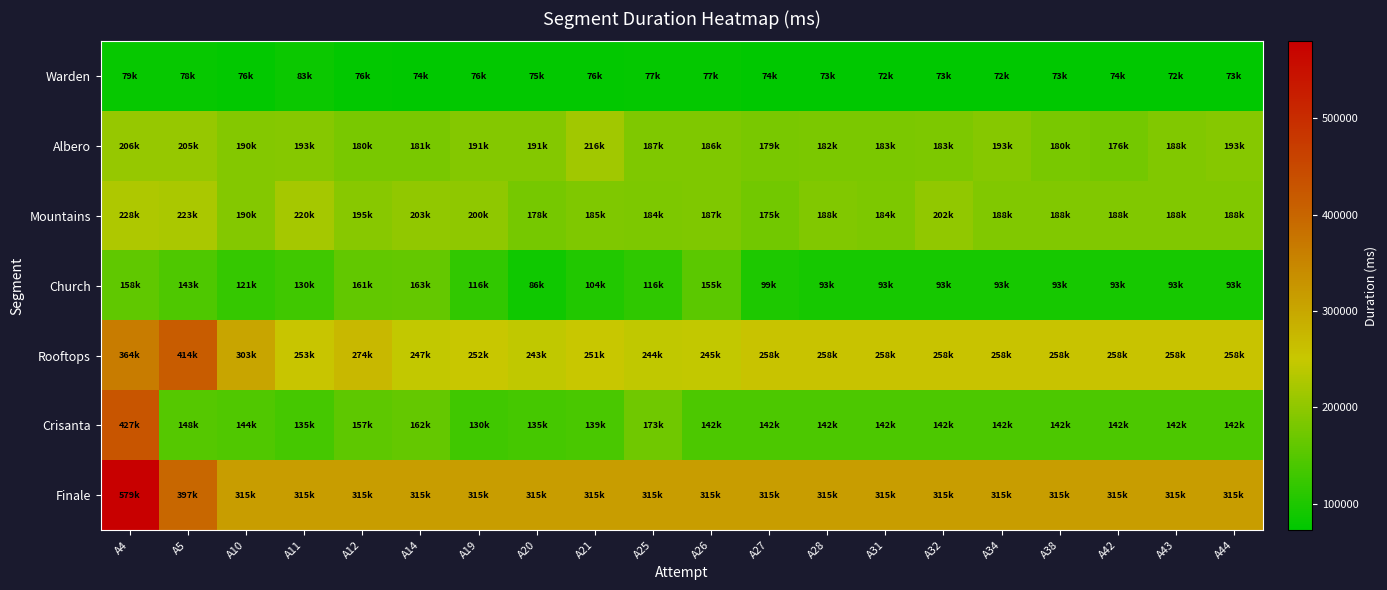

Which series has the largest total across all categories?

Finale